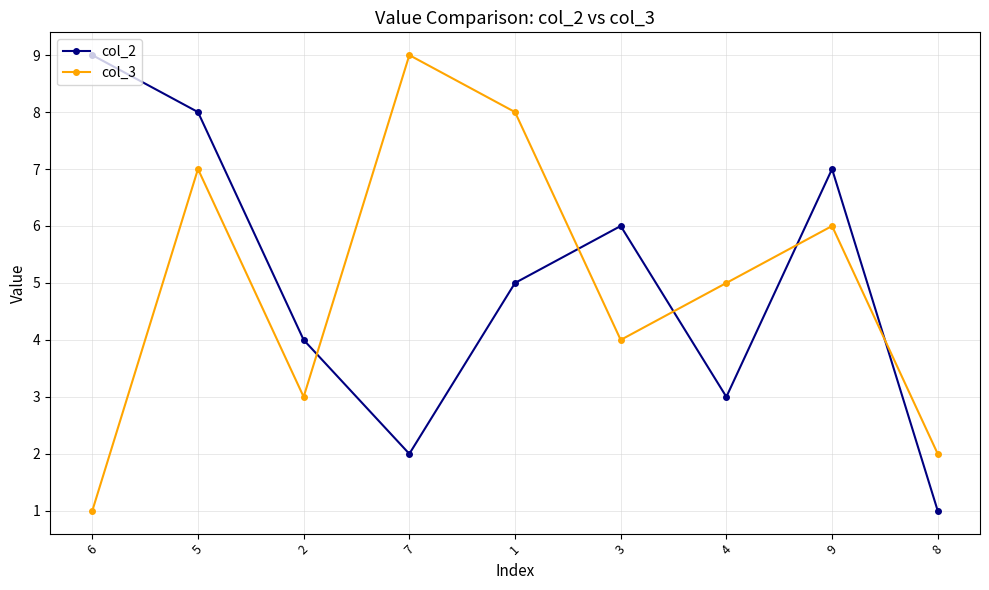

Which series changed the most between 6 and 1?

col_3